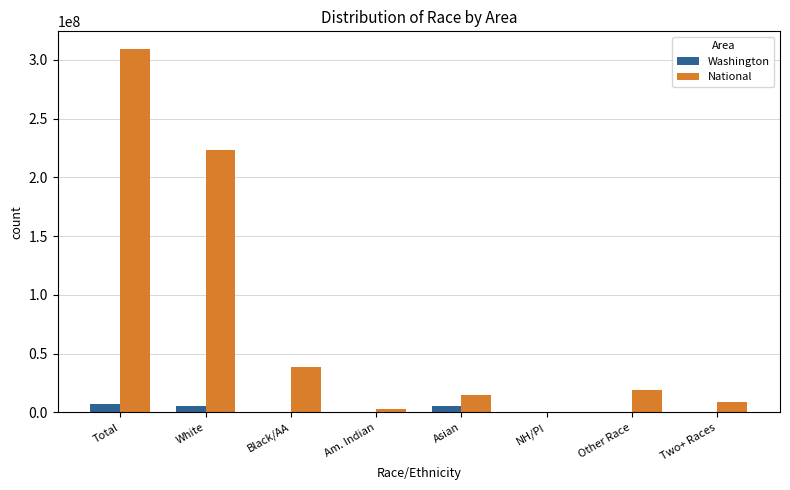

What is the average value of the Washington series?

2306135